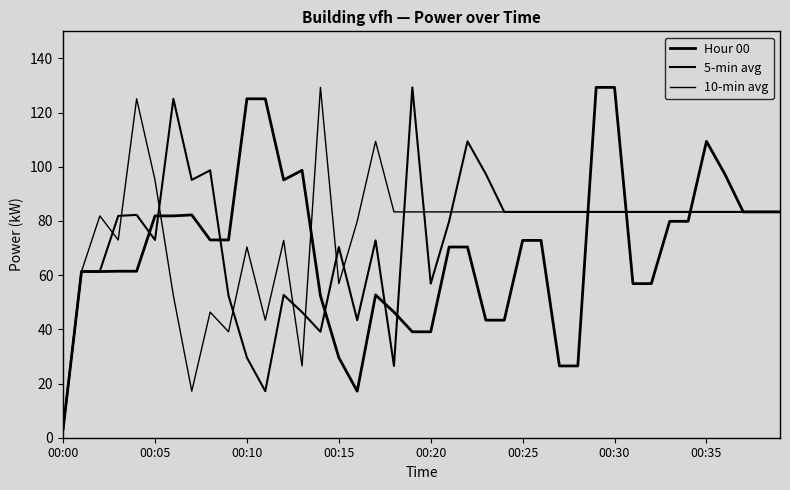

Does the chart have visible grid lines?

No